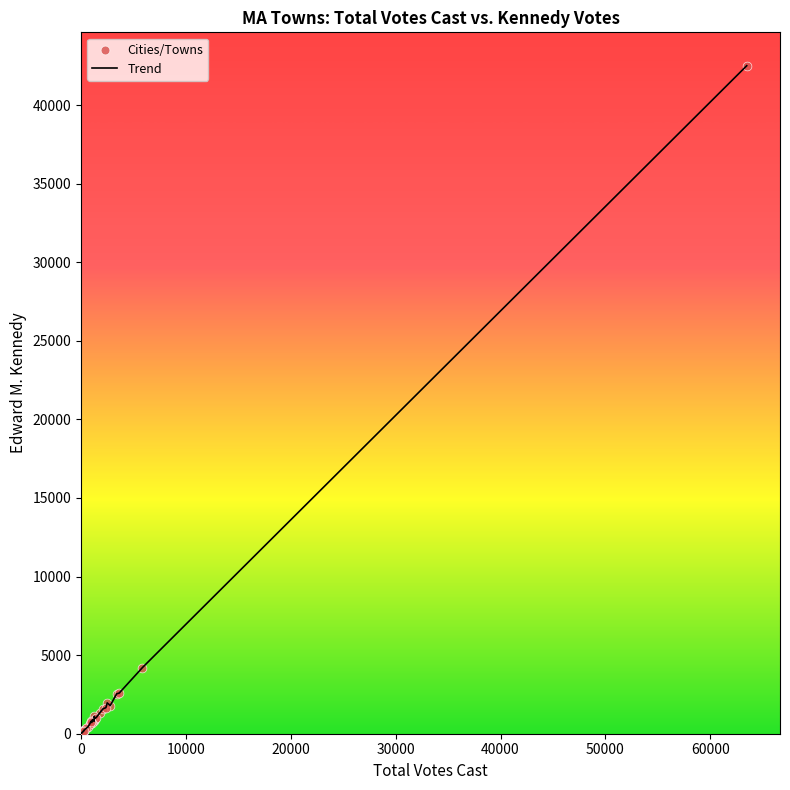

What is the difference between the maximum and minimum values?

42483